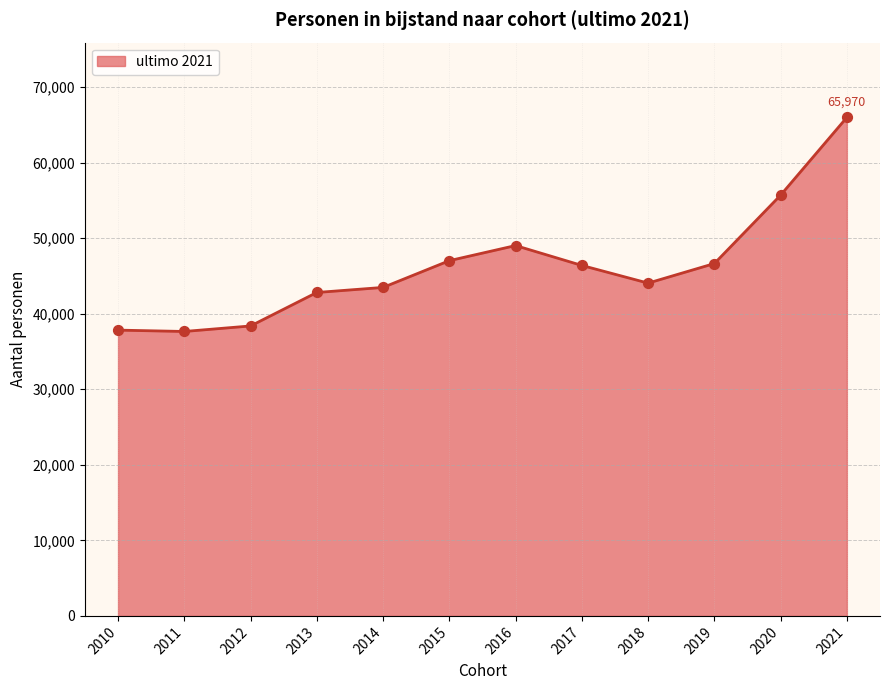

What is the change in value from 2019 to 2020?

+9050